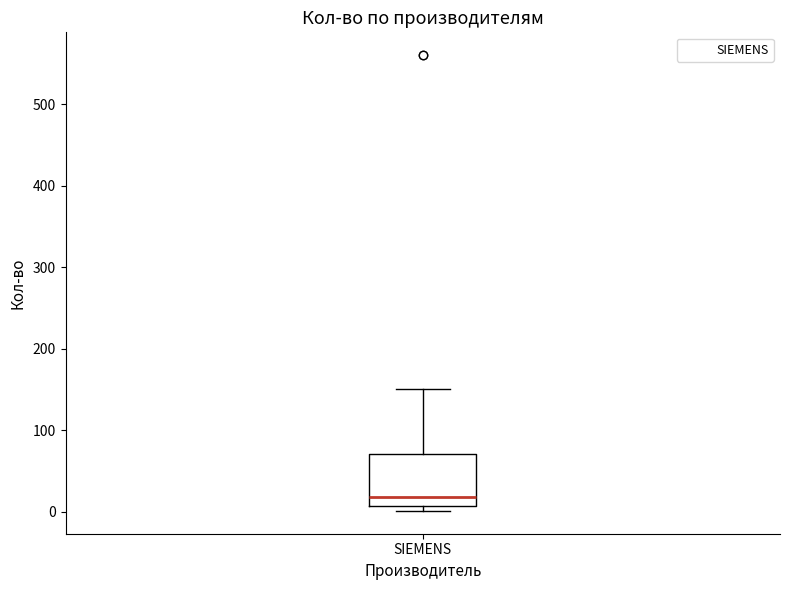

Read this box plot against the y-axis: the position of the median line, the range covered by the box, and the ends of both whiskers. The values are not printed on the chart, so give them approximately, as read against the axis.

median 20, box 10 to 70, whiskers 0 to 150